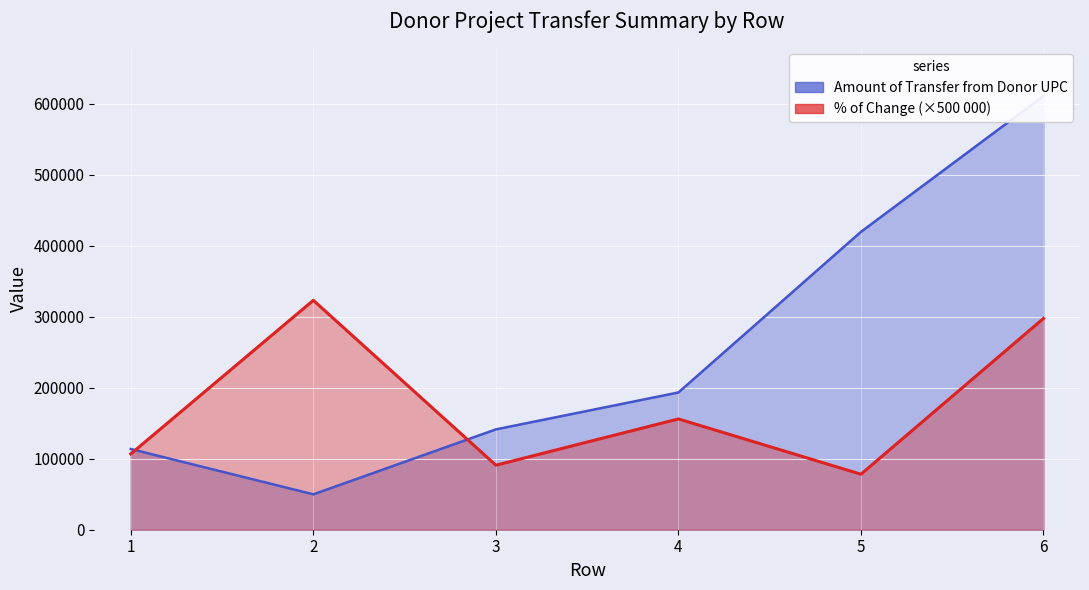

How many data points in % of Change are above 156076?

2